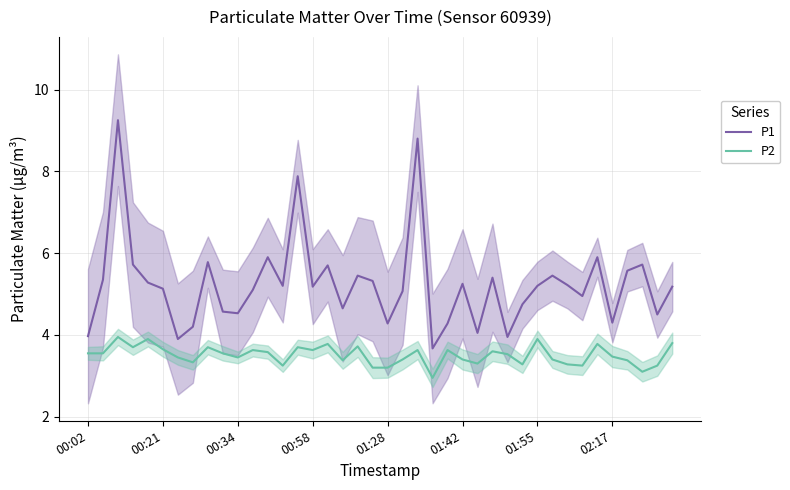

What is the difference between the maximum and minimum values in the P2 series?

1.0